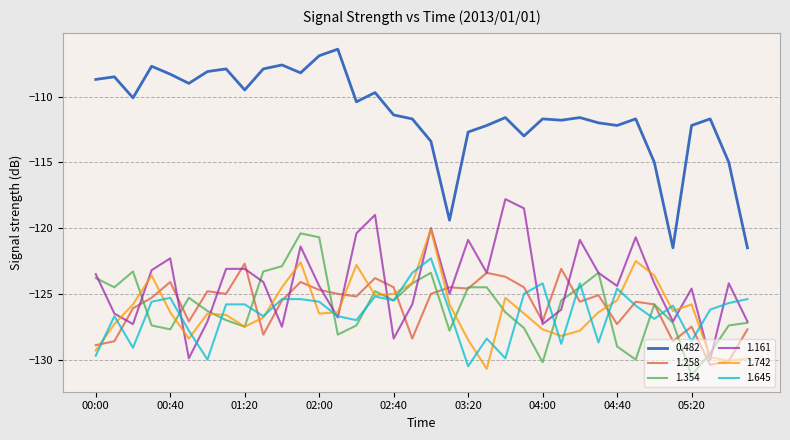

In 1.258, how many points are higher than both neighbors (excluding endpoints)?

11